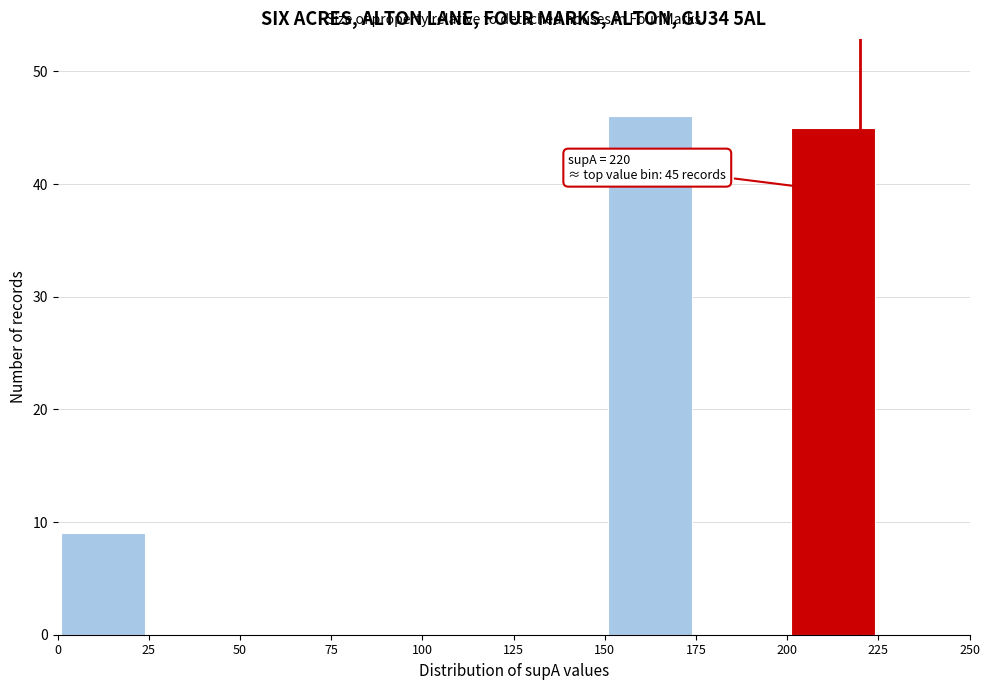

Over which range of the x-axis is the bar tallest?

150 to 175